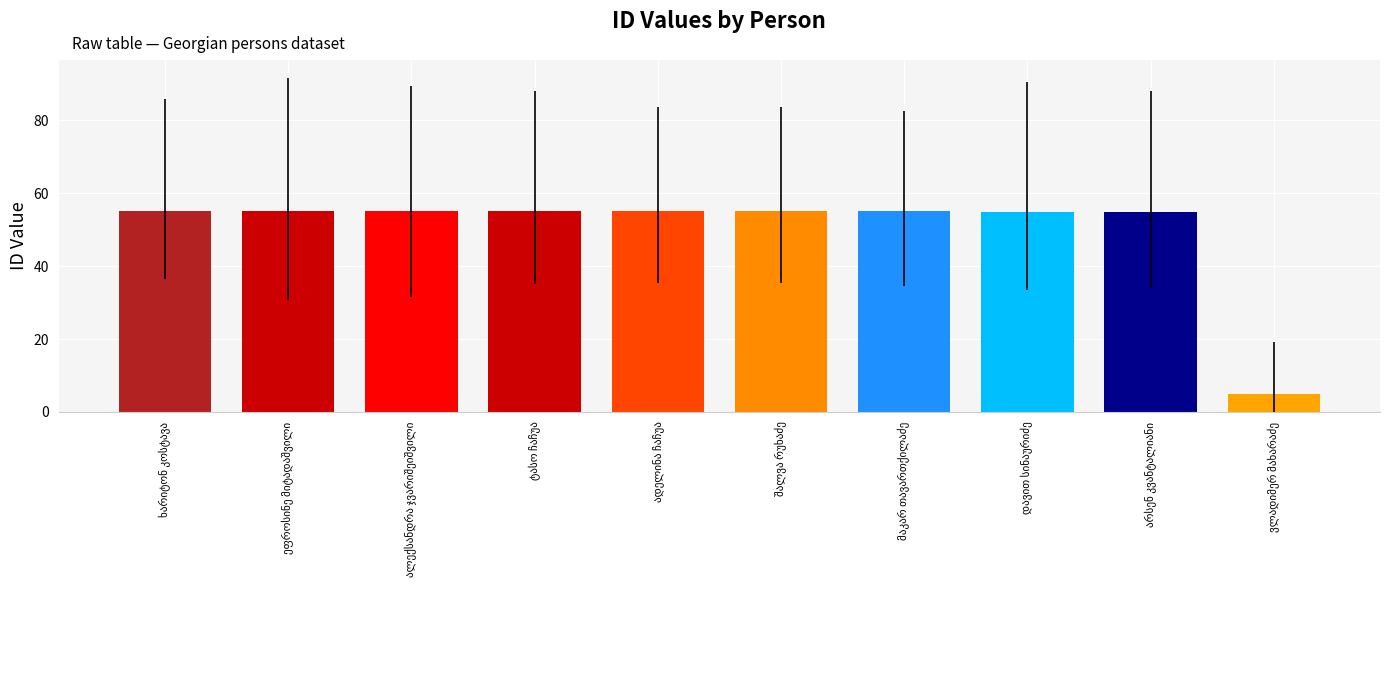

What is the sum of all values?

499.9